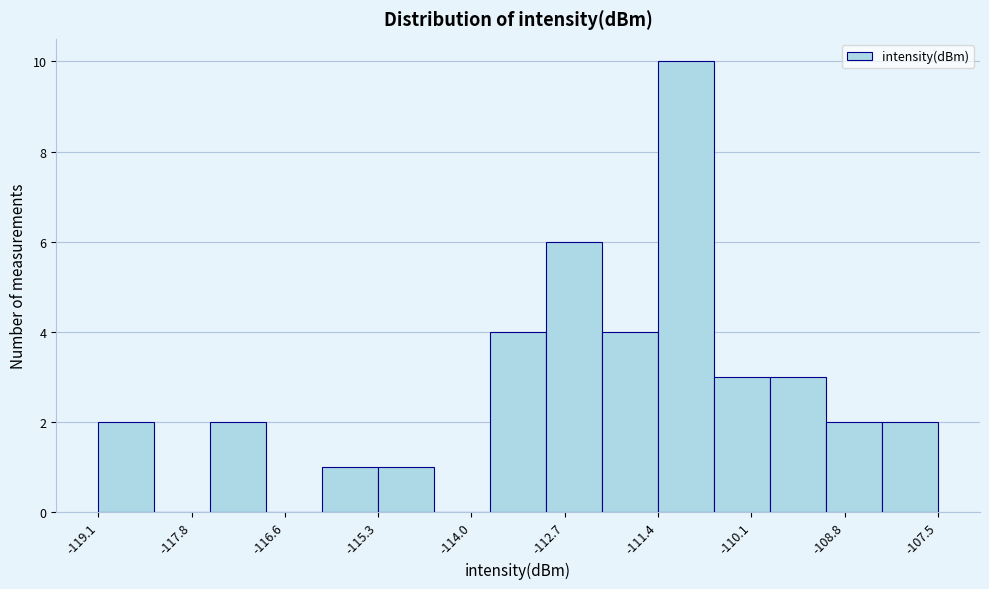

Around what value on the x-axis is the tallest bar? Give the approximate position of its centre, as read against the axis.

-111.0